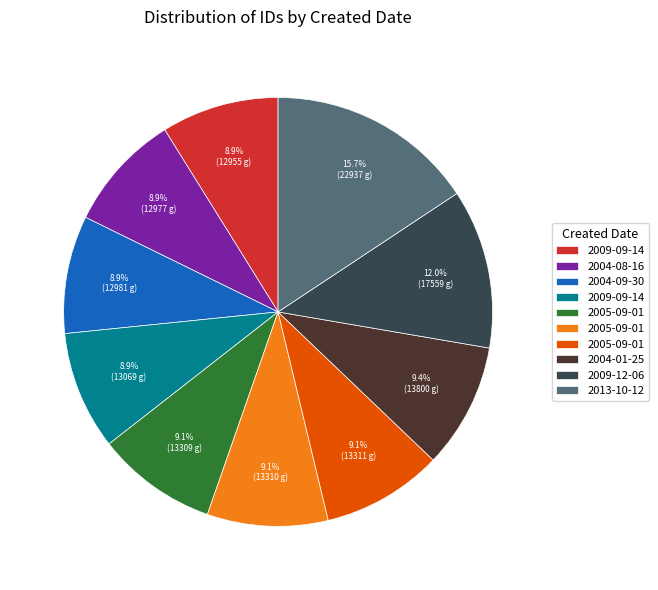

Is there any slice that represents more than half of the pie?

No